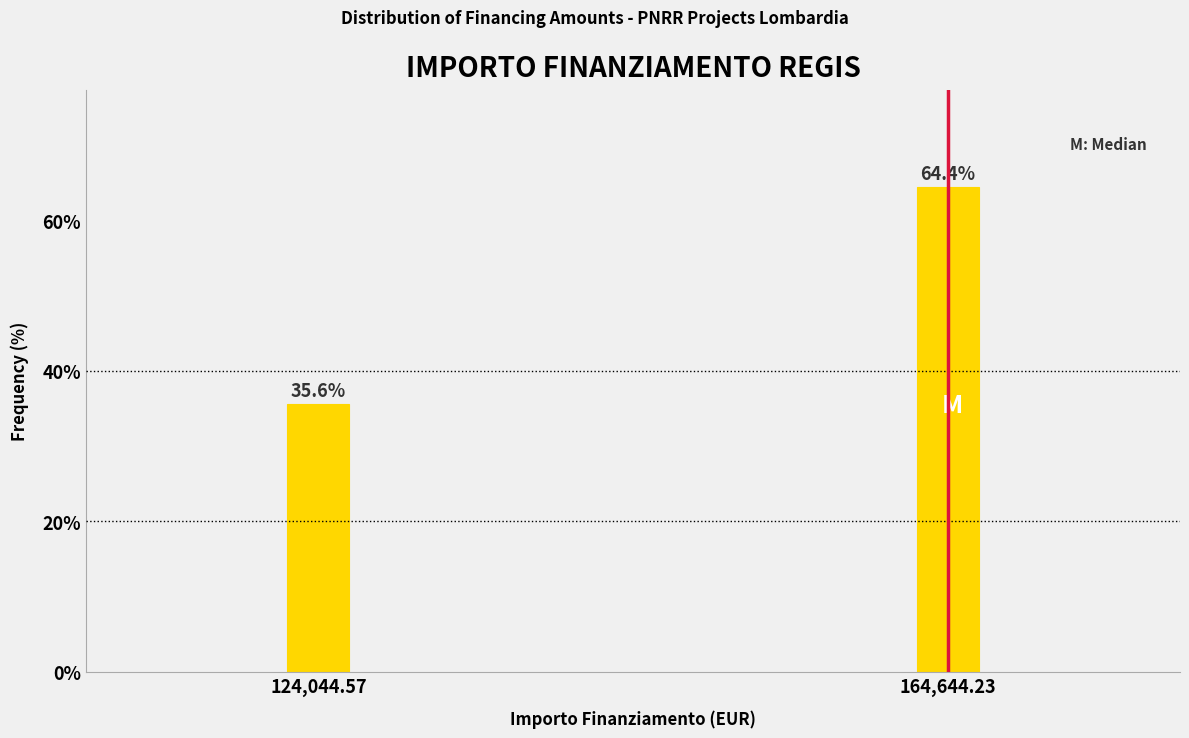

Reading left to right, list all the values displayed in this chart.

35.6	64.4